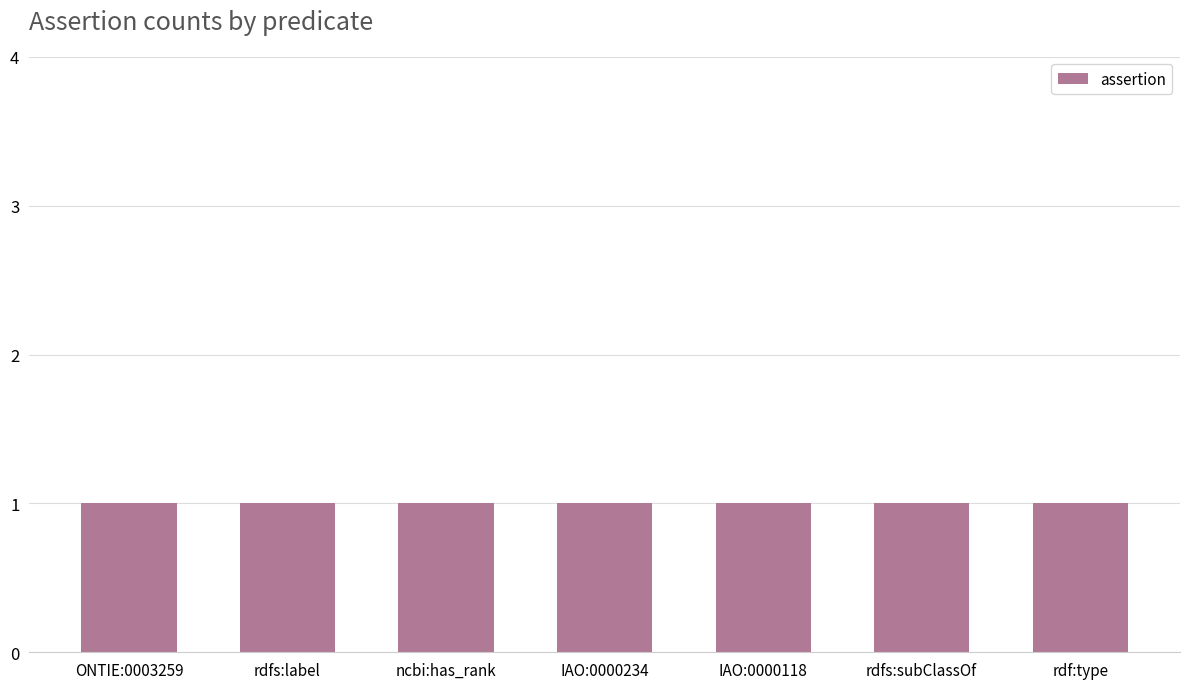

What is the maximum value for assertion?

1